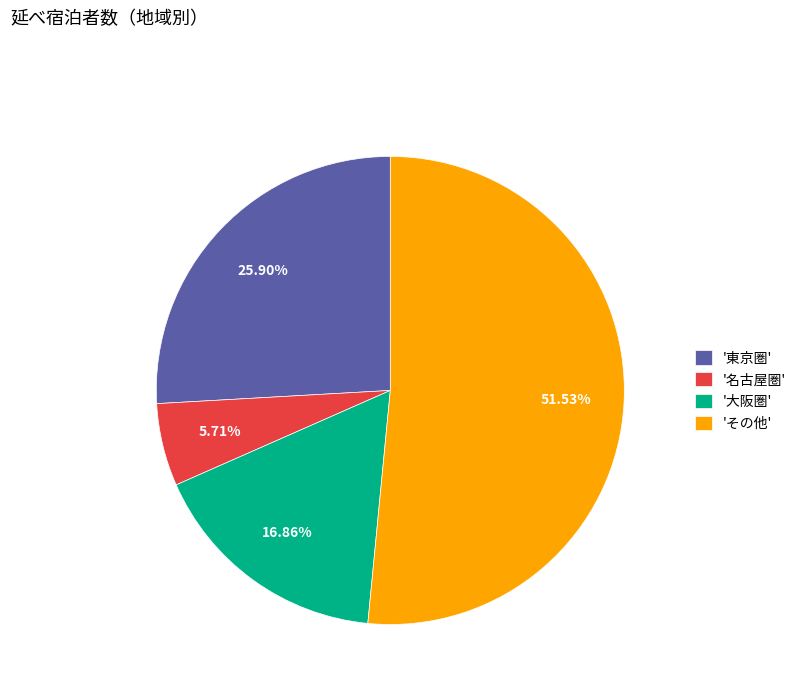

What is the largest slice in the pie chart?

'その他'